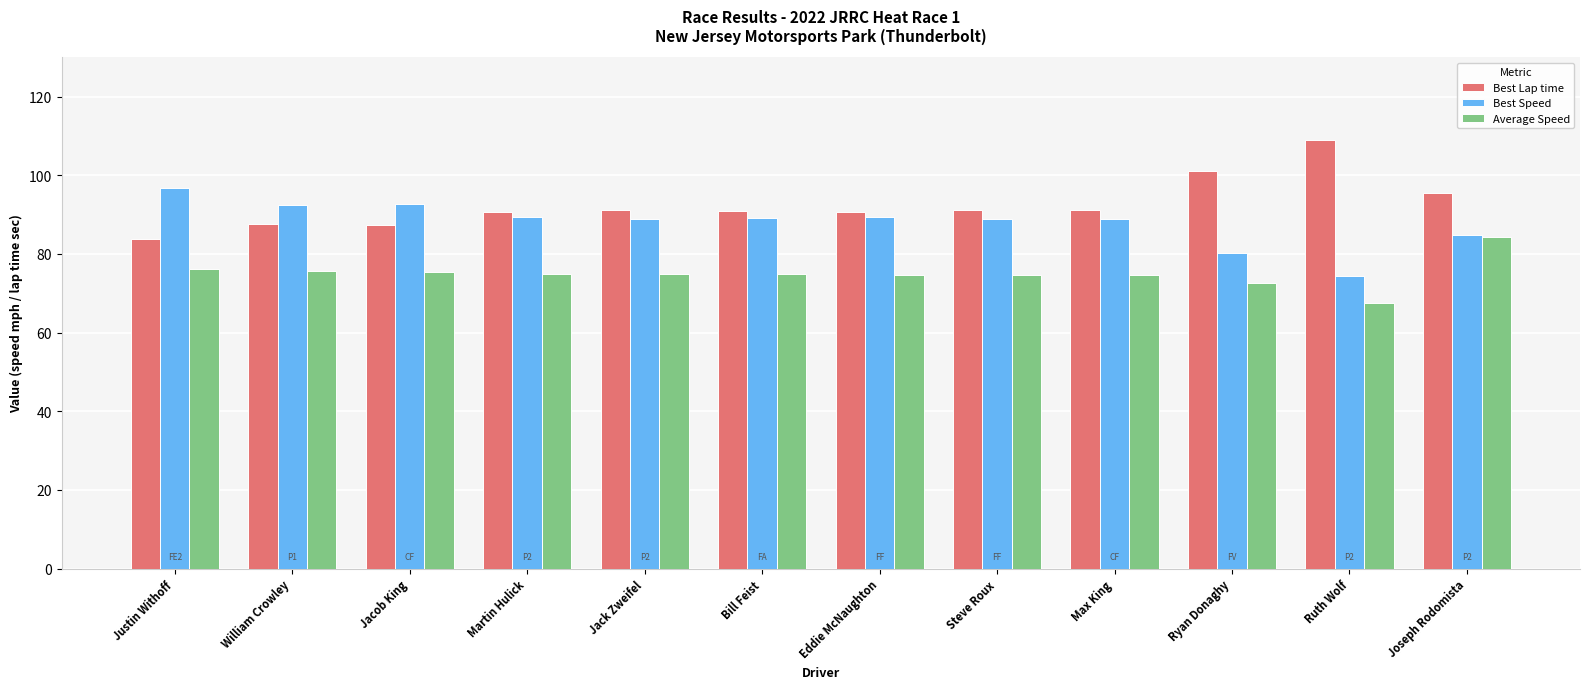

Which series has the widest spread of values?

Best Lap time